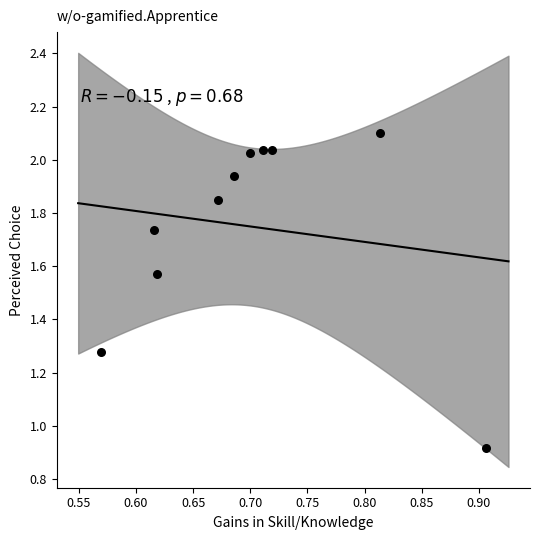

What is the average X value?

0.7